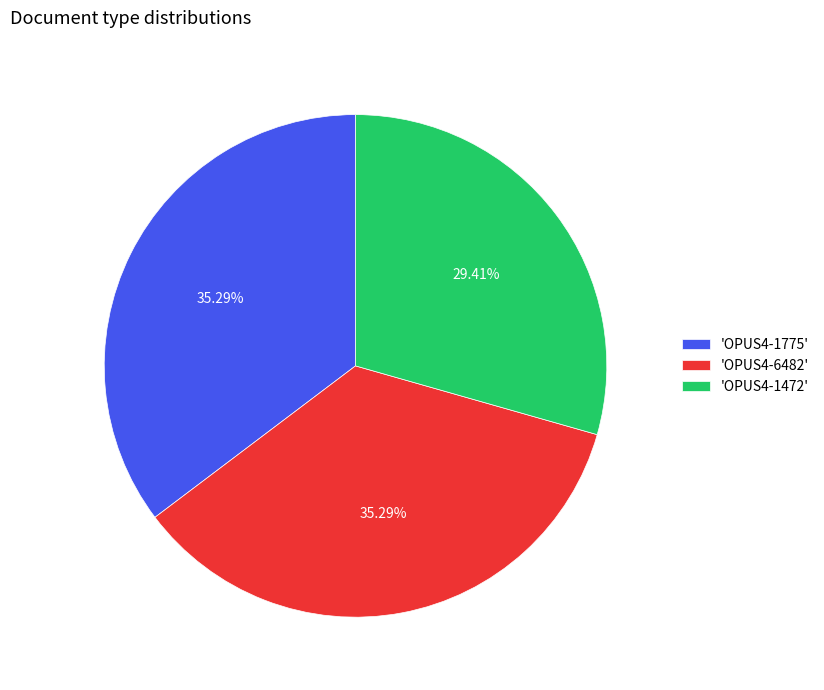

Between 'OPUS4-6482' and 'OPUS4-1472', which is larger?

'OPUS4-6482'